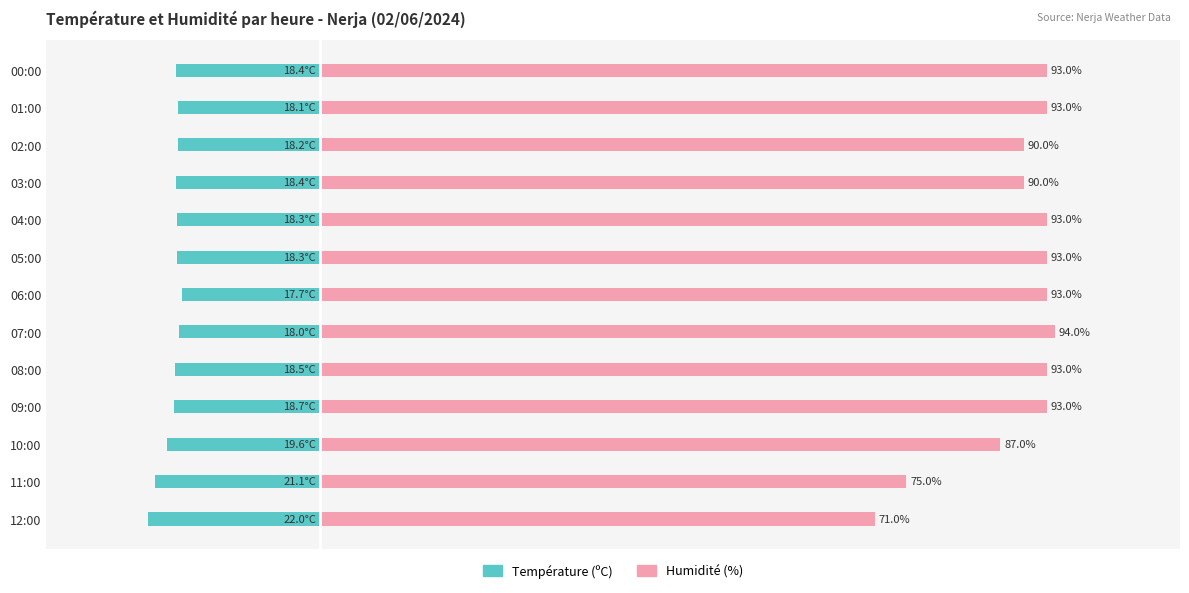

What is the sum of all Humidité (%) values?

1158.0